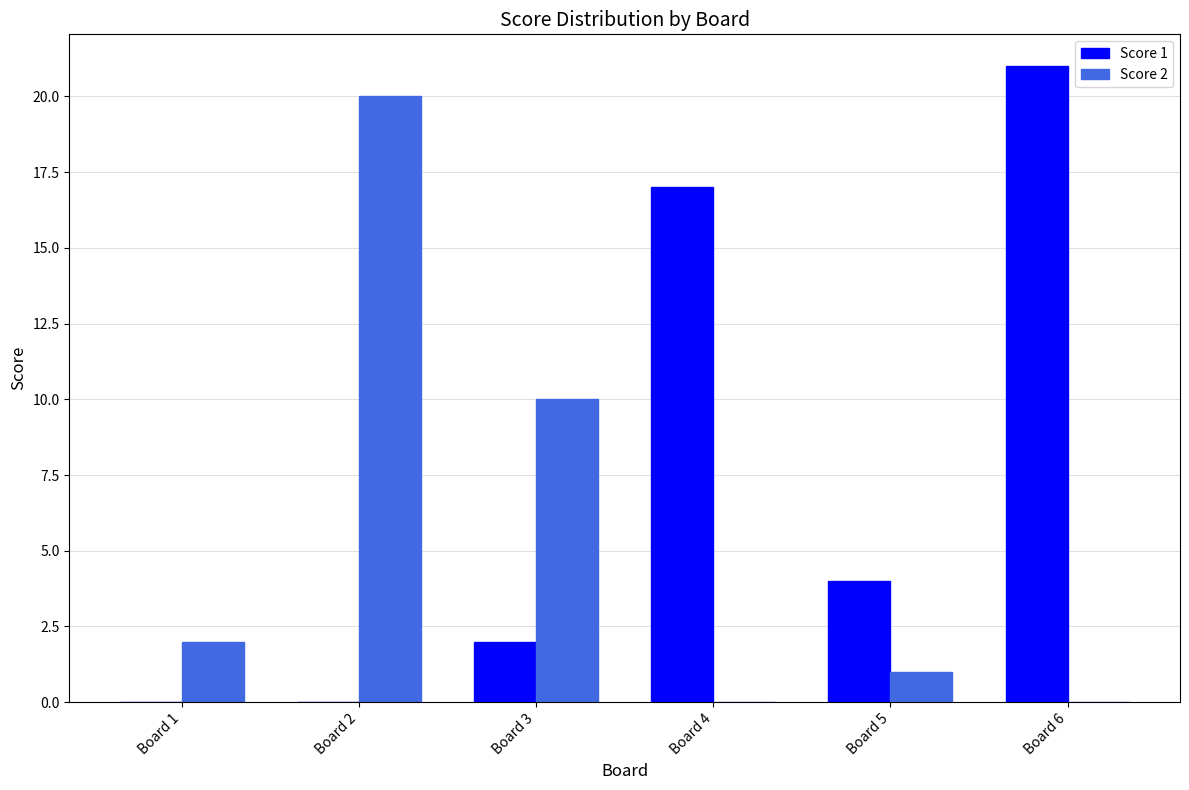

What is the spread (max minus min) of values at Board 1?

2